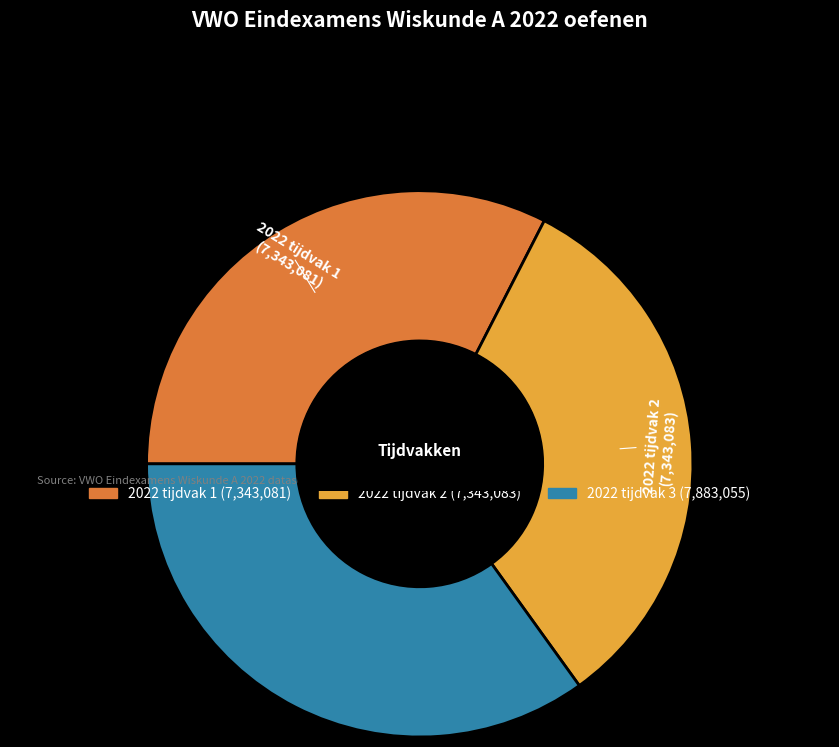

Count the number of slices in the pie.

3